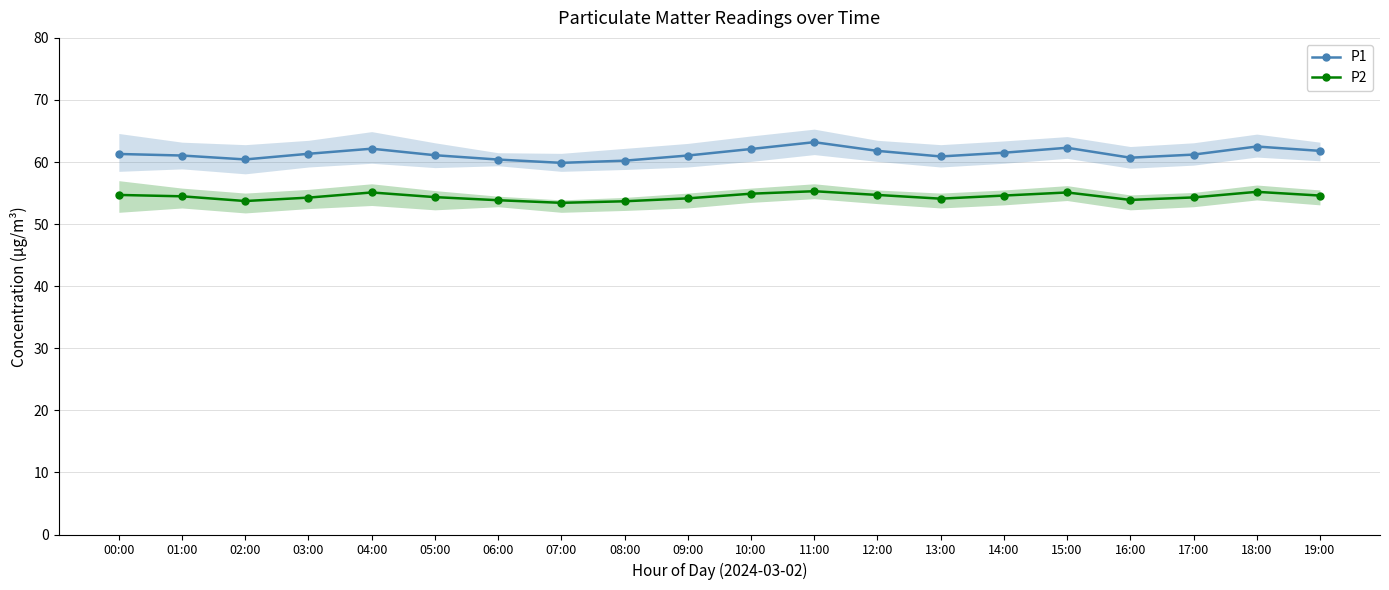

At how many categories does at least one series exceed 58?

20